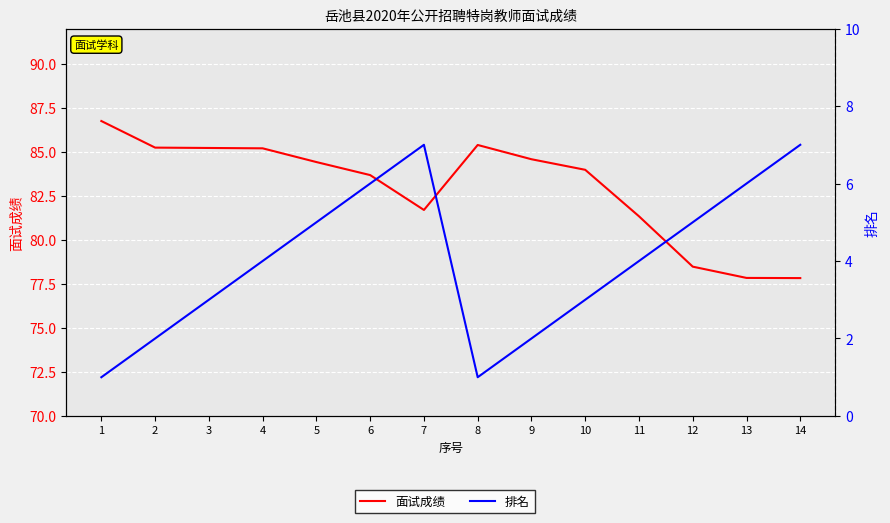

Which series has the largest range (max minus min)?

面试成绩